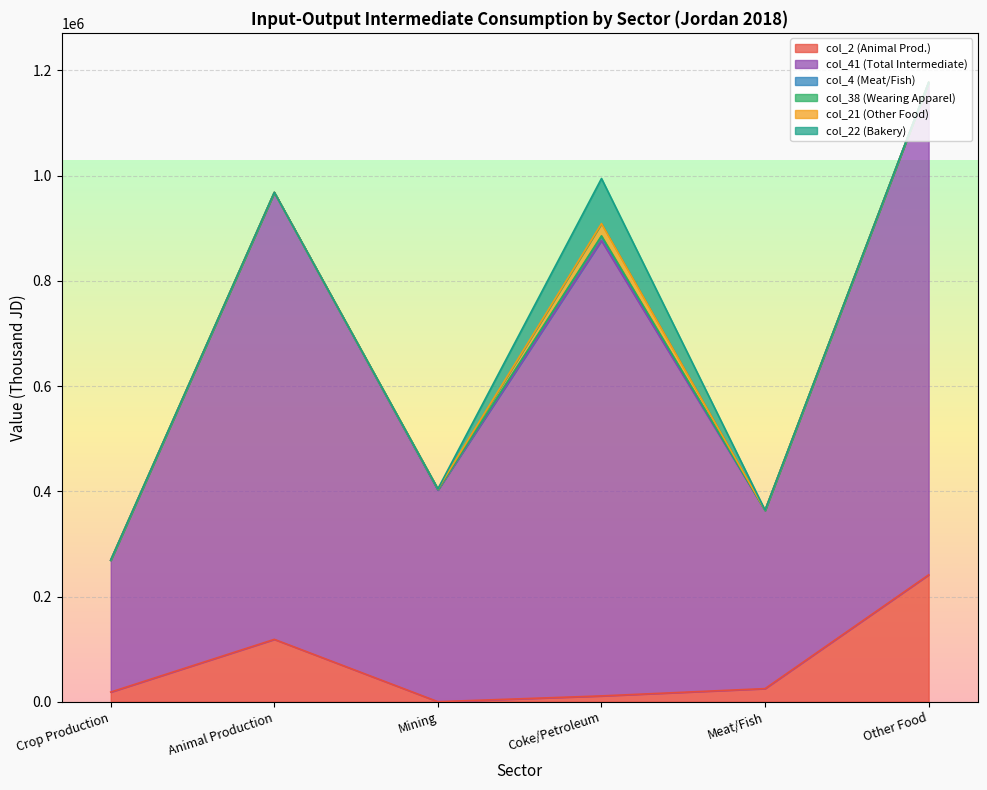

At which label does col_2 (Animal Prod.) reach its peak?

Other Food